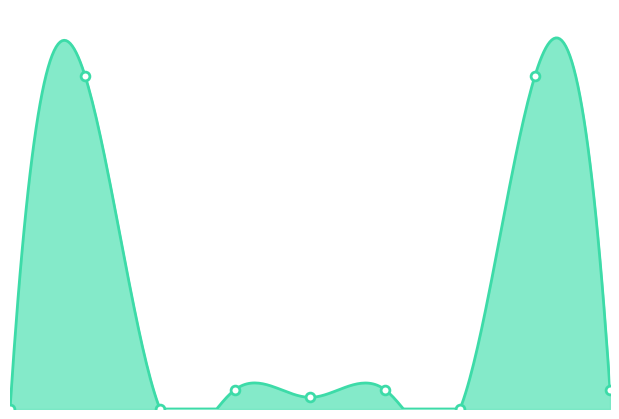

What is the change in value from 4 to 5?

+2.3